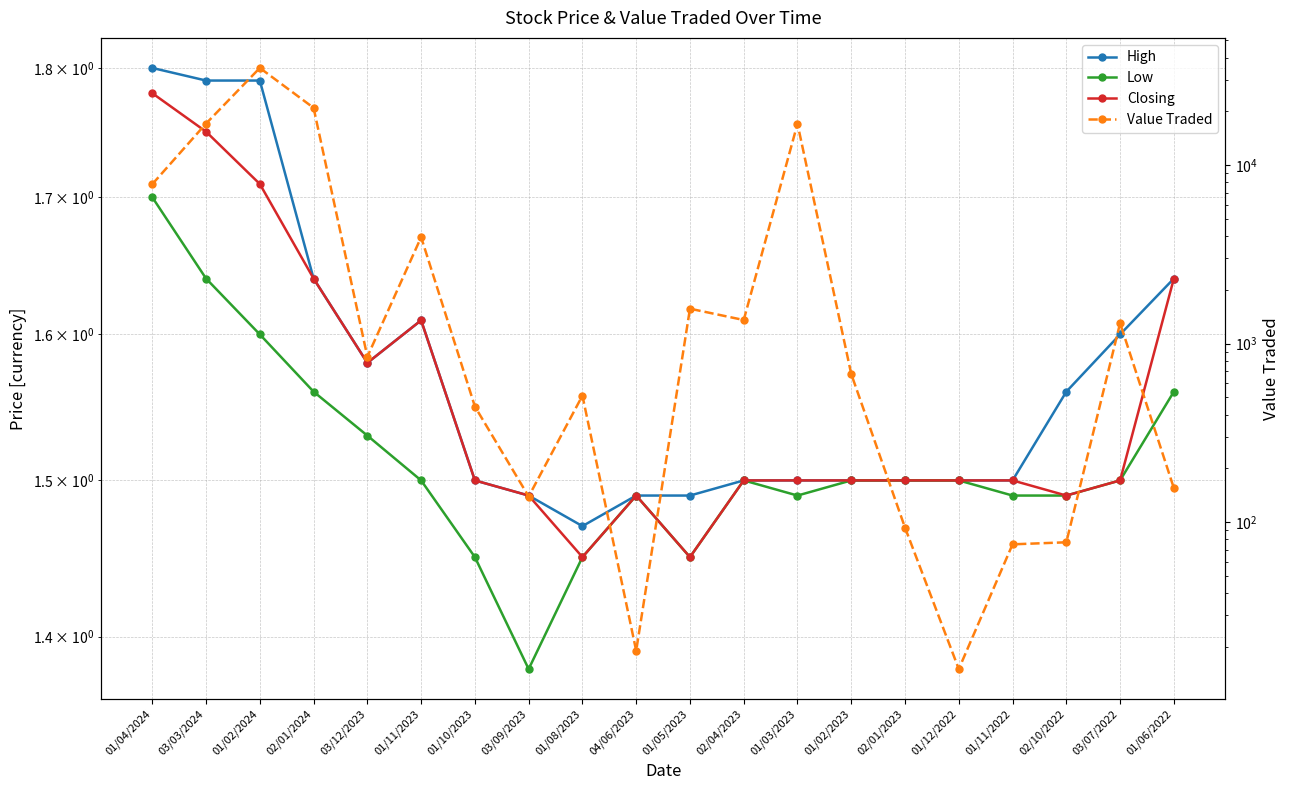

At which category does Low reach its first local peak?

04/06/2023